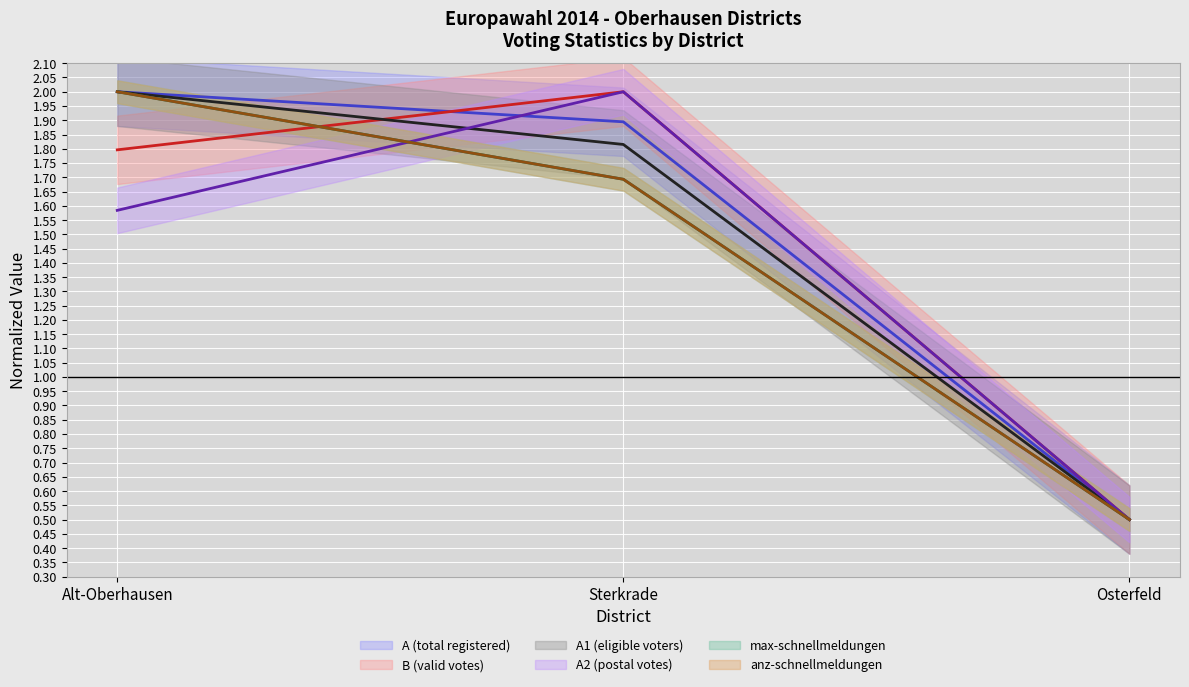

Is the value of max-schnellmeldungen at Alt-Oberhausen greater than the value of anz-schnellmeldungen at Alt-Oberhausen?

No